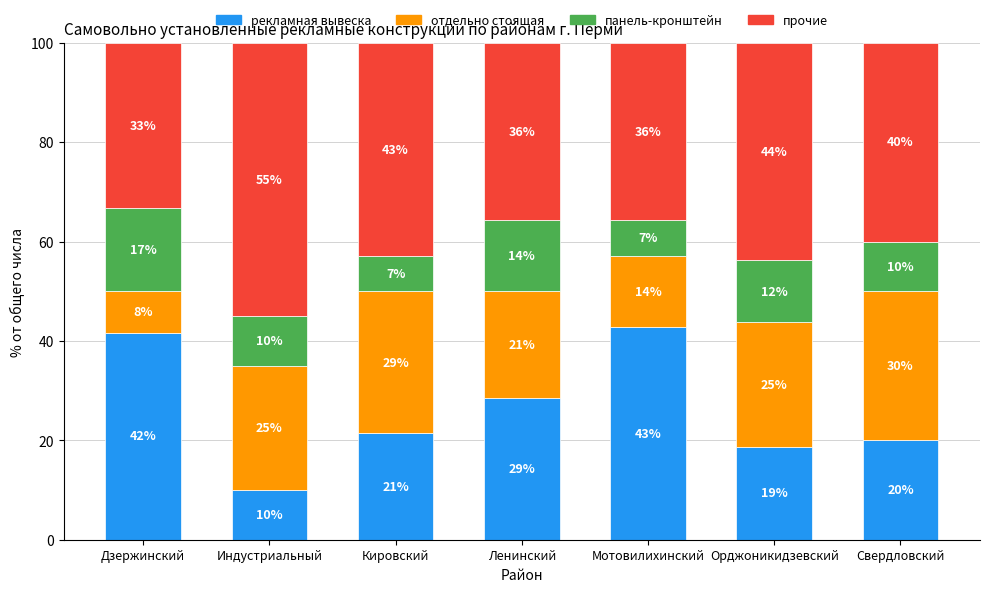

At how many categories does at least one series exceed 33?

7